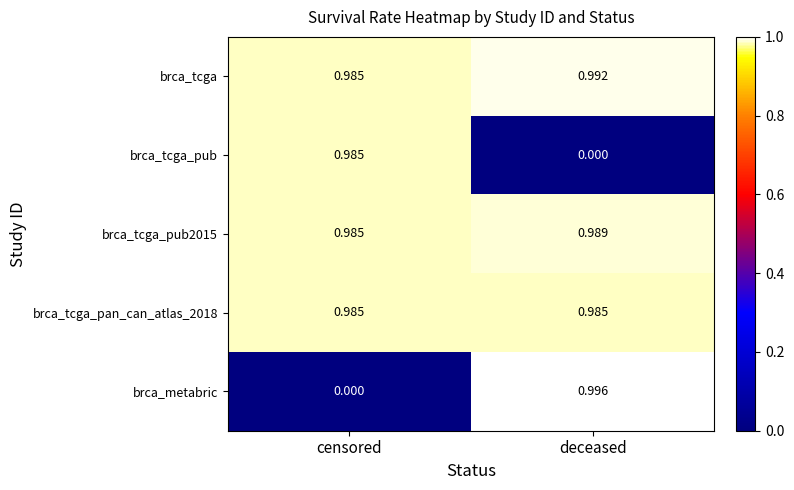

Which series has the largest range (max minus min)?

brca_metabric